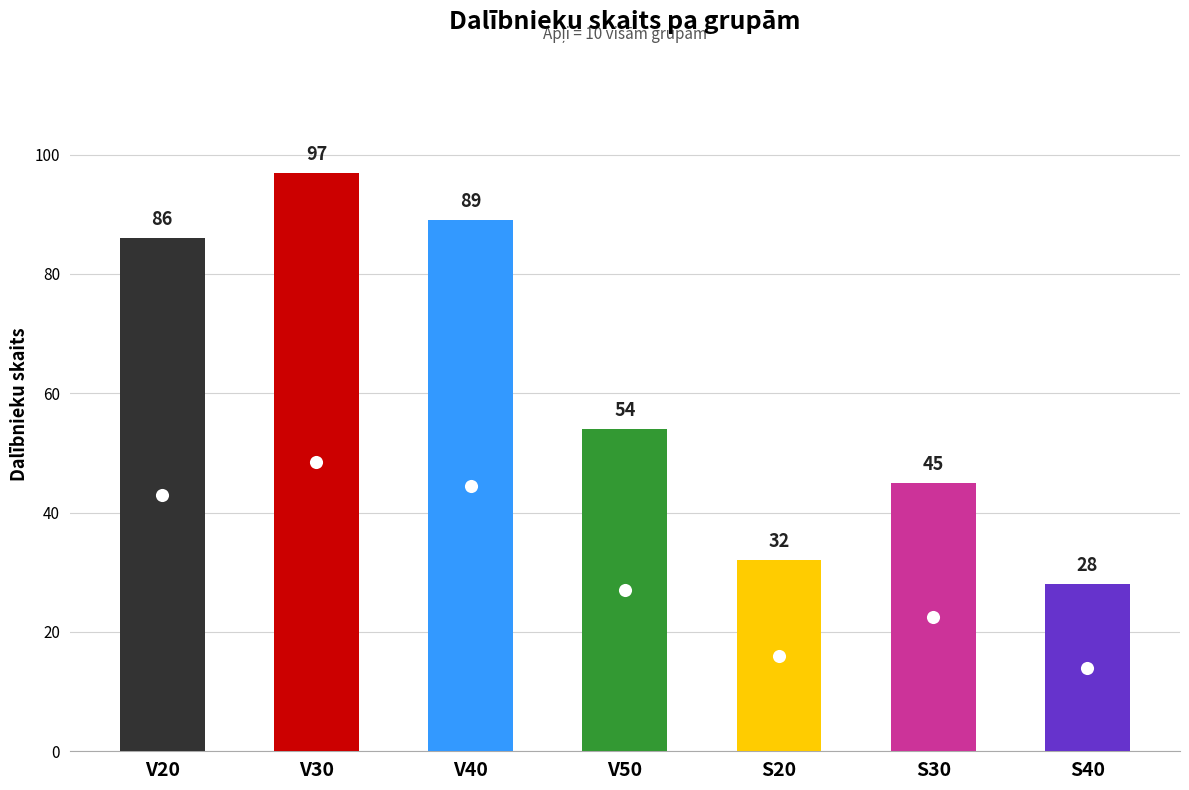

Approximately how many times larger is the value at V50 compared to S30?

1.2